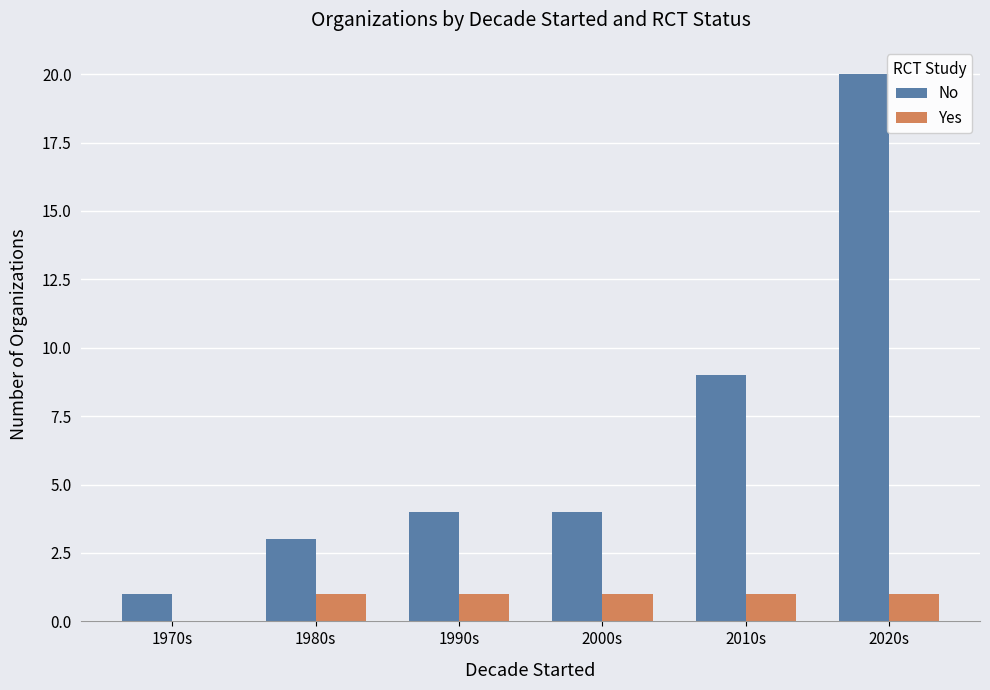

True or false: No has a value of 2 at 1970s.

False